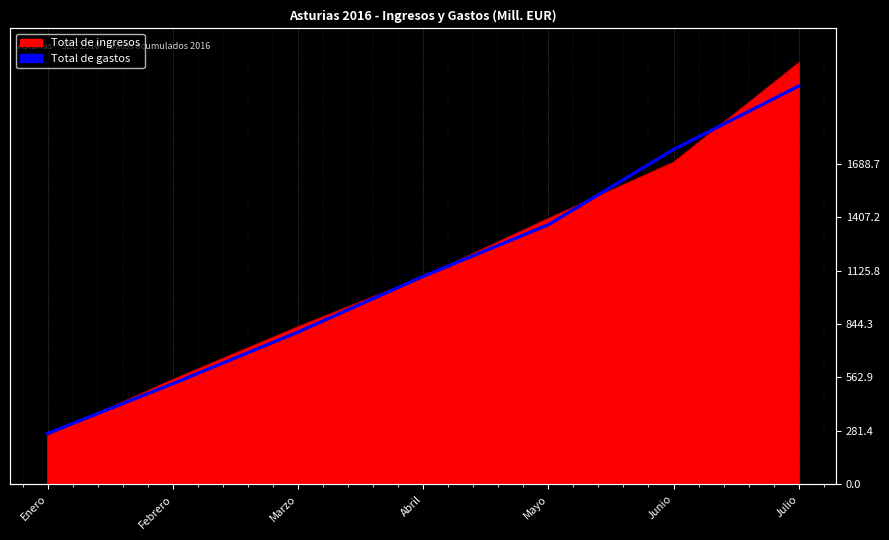

At which category is the sum across all series the highest?

Julio